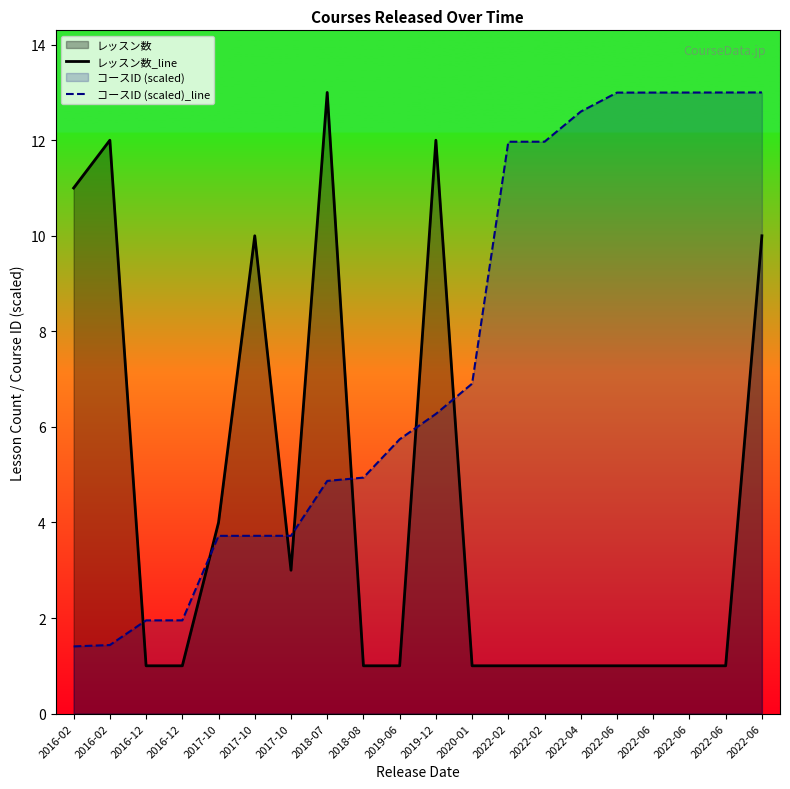

How many distinct data groups are displayed?

2